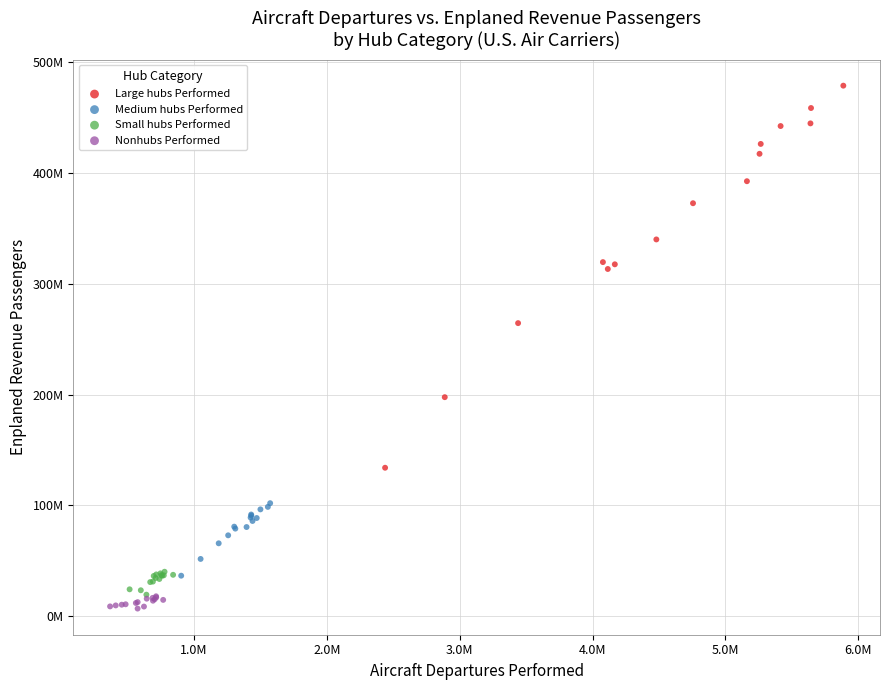

Which series contains the highest Y value?

Large hubs Performed